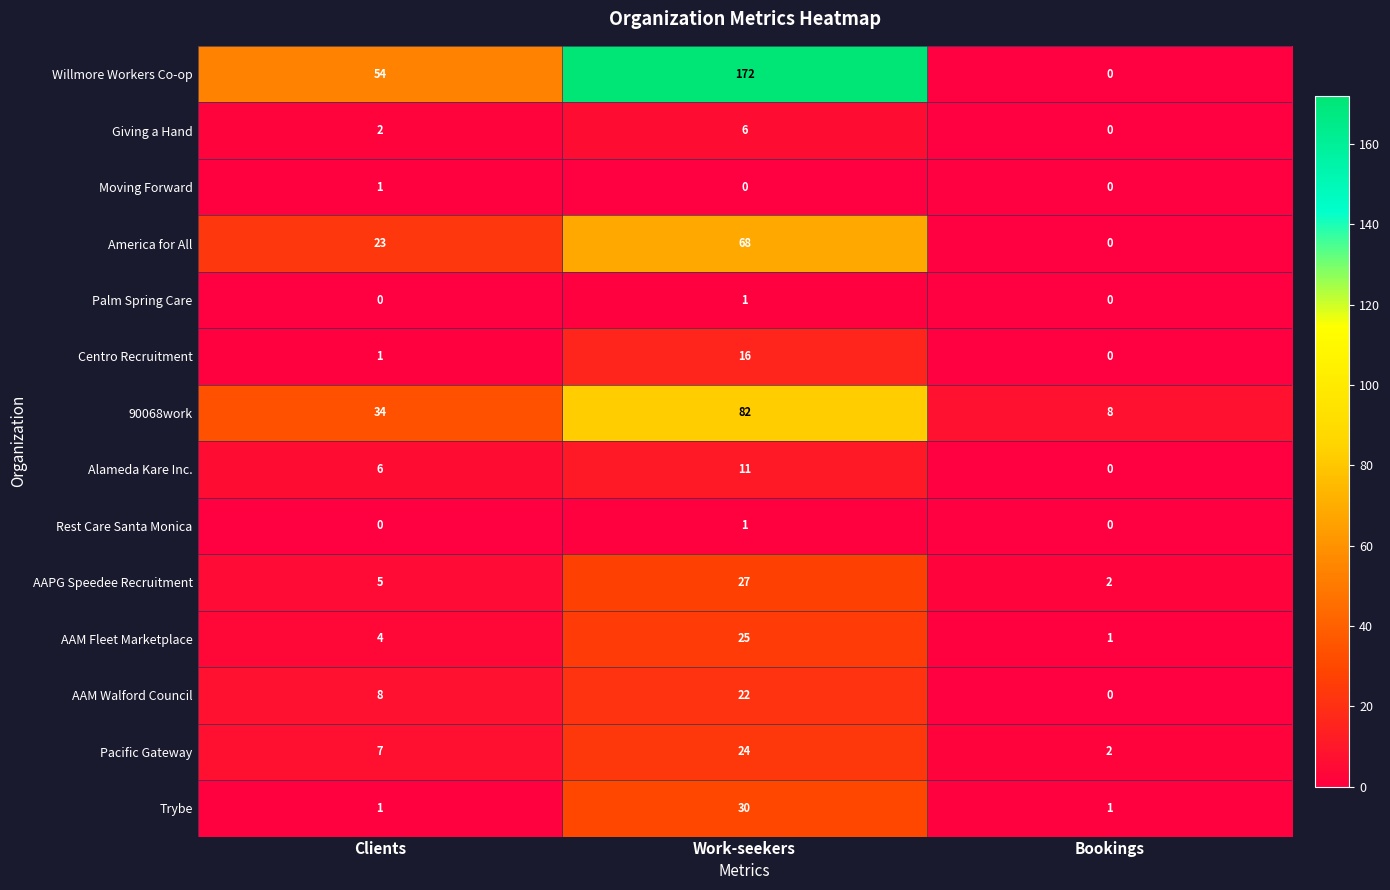

At how many categories does at least one series exceed 120?

1